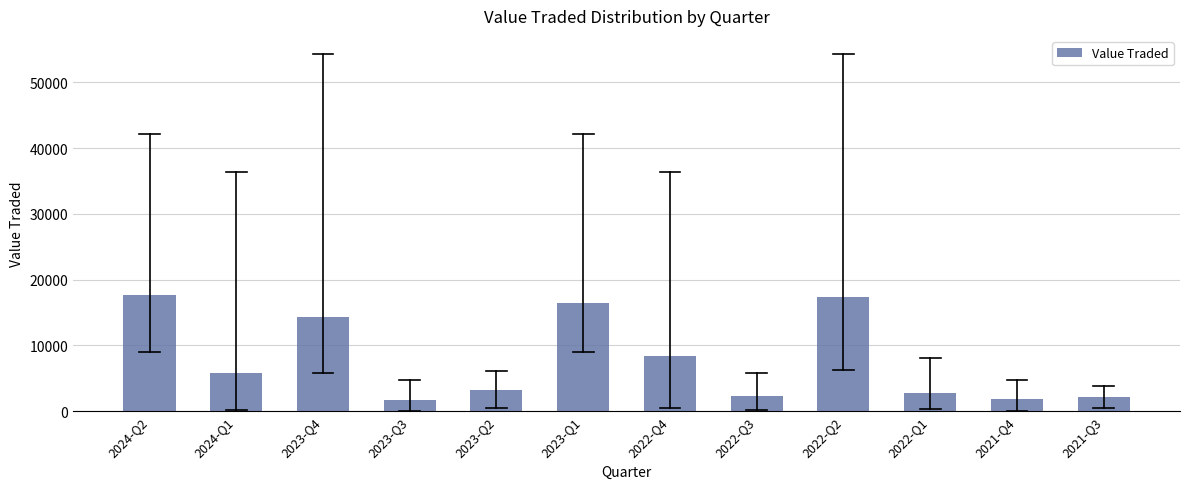

What is the label of the 4th bar from the left?

2023-Q3